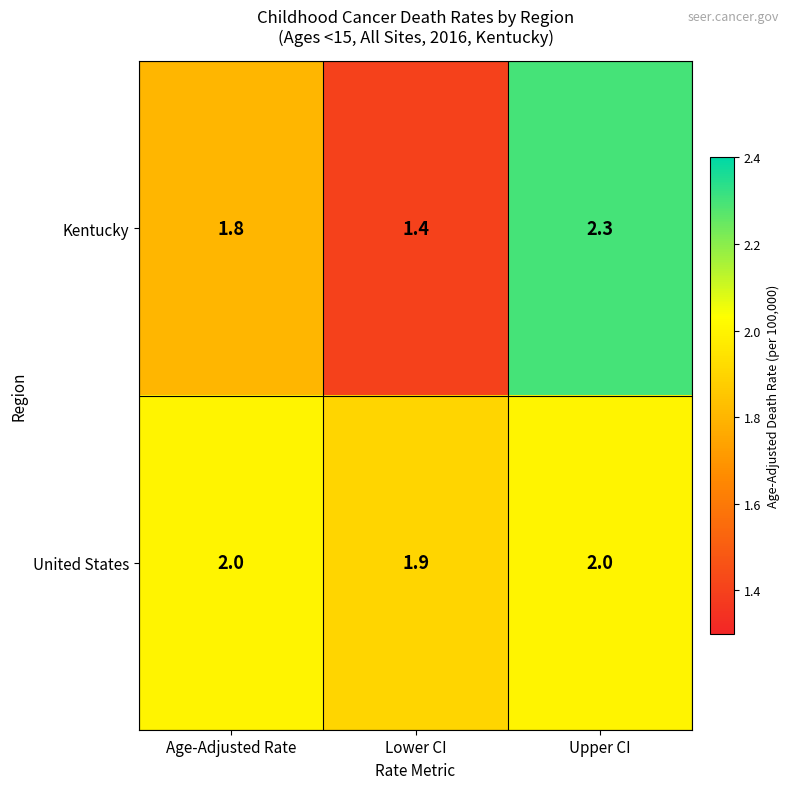

Which series has the largest range (max minus min)?

Kentucky